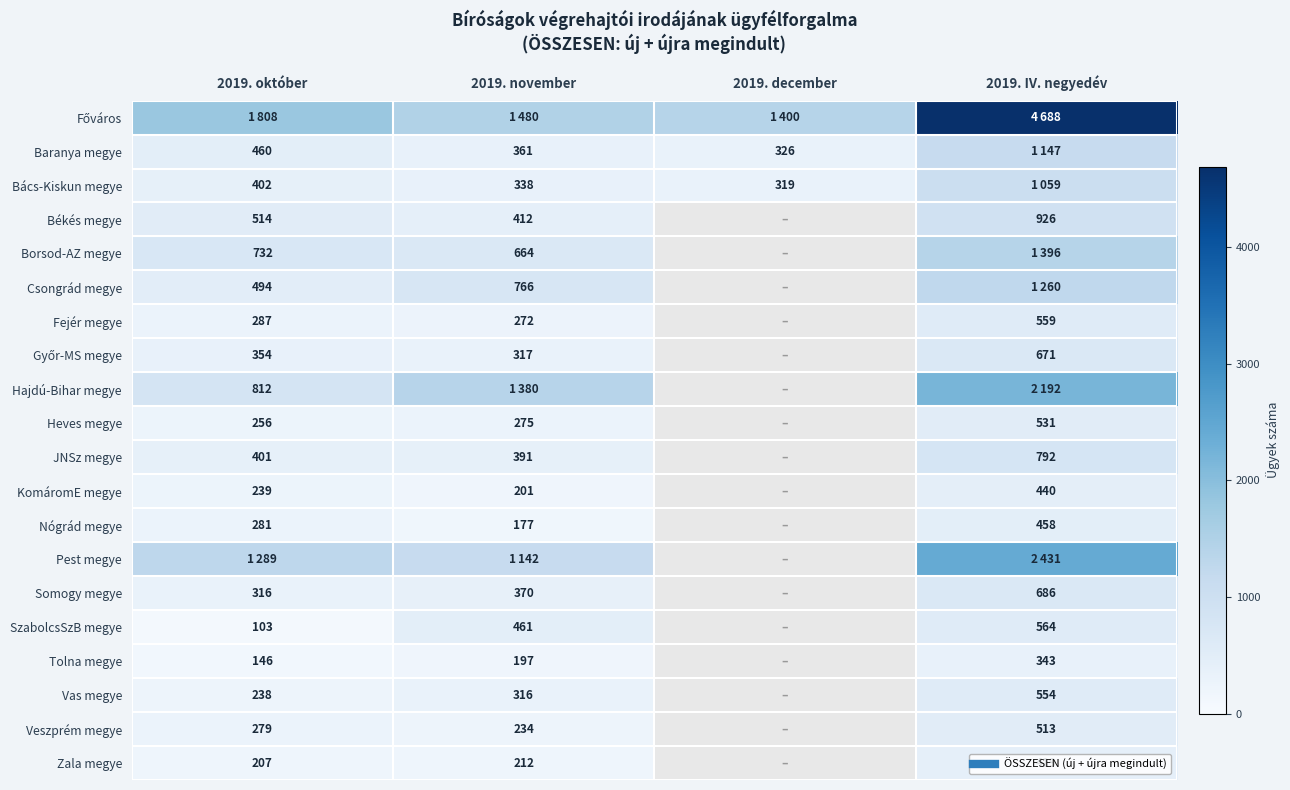

List the series in order of their peak value, highest first.

Főváros, Pest megye, Hajdú-Bihar megye, Borsod-AZ megye, Csongrád megye, Baranya megye, Bács-Kiskun megye, Békés megye, JNSz megye, Somogy megye, Győr-MS megye, SzabolcsSzB megye, Fejér megye, Vas megye, Heves megye, Veszprém megye, Nógrád megye, KomáromE megye, Zala megye, Tolna megye